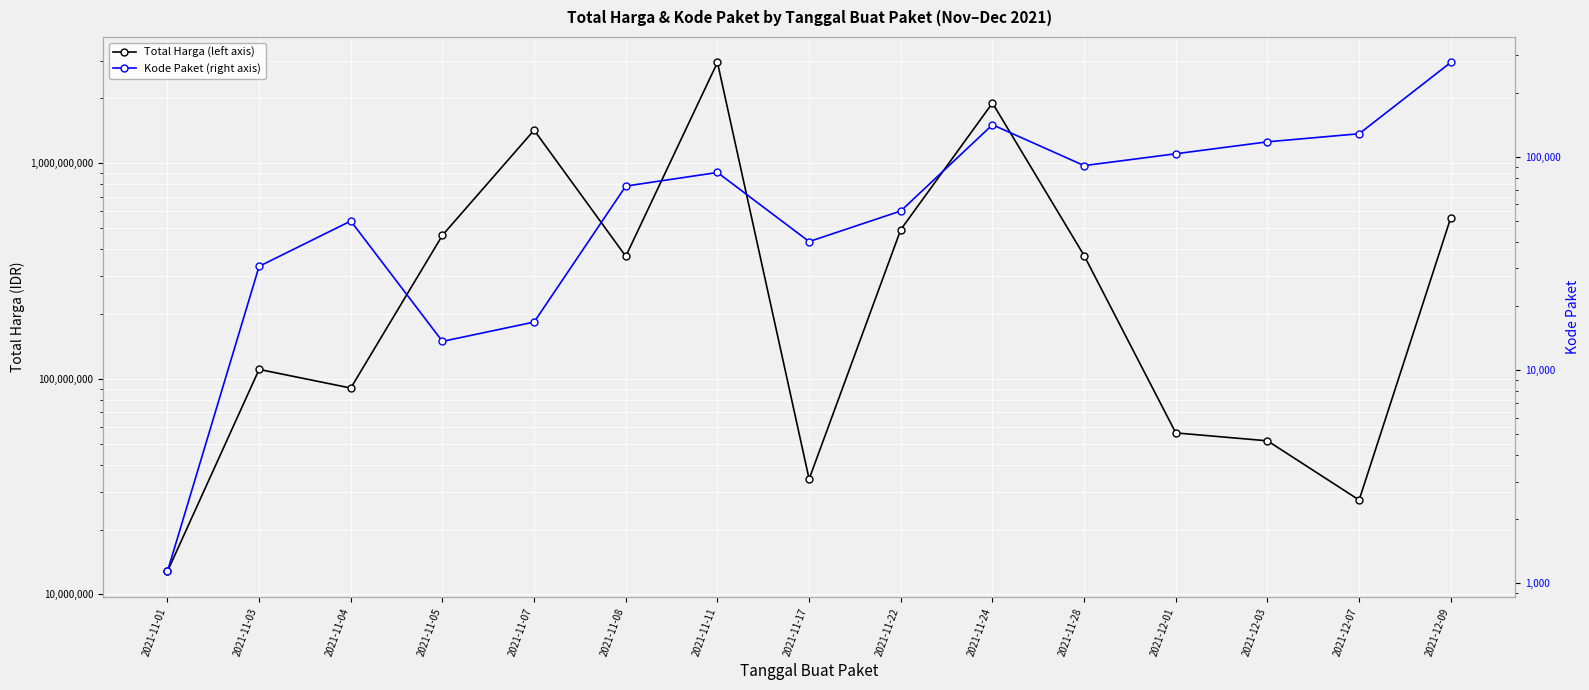

At 2021-12-09, list the series in order from largest to smallest.

Total Harga (left axis), Kode Paket (right axis)